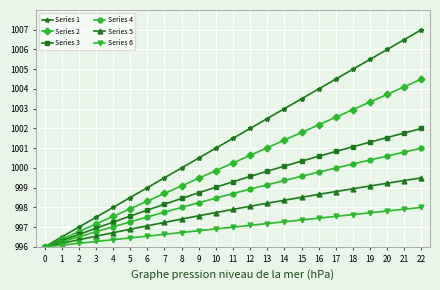

What is the value of the Series 3 point at the 17th from the left?

1000.6